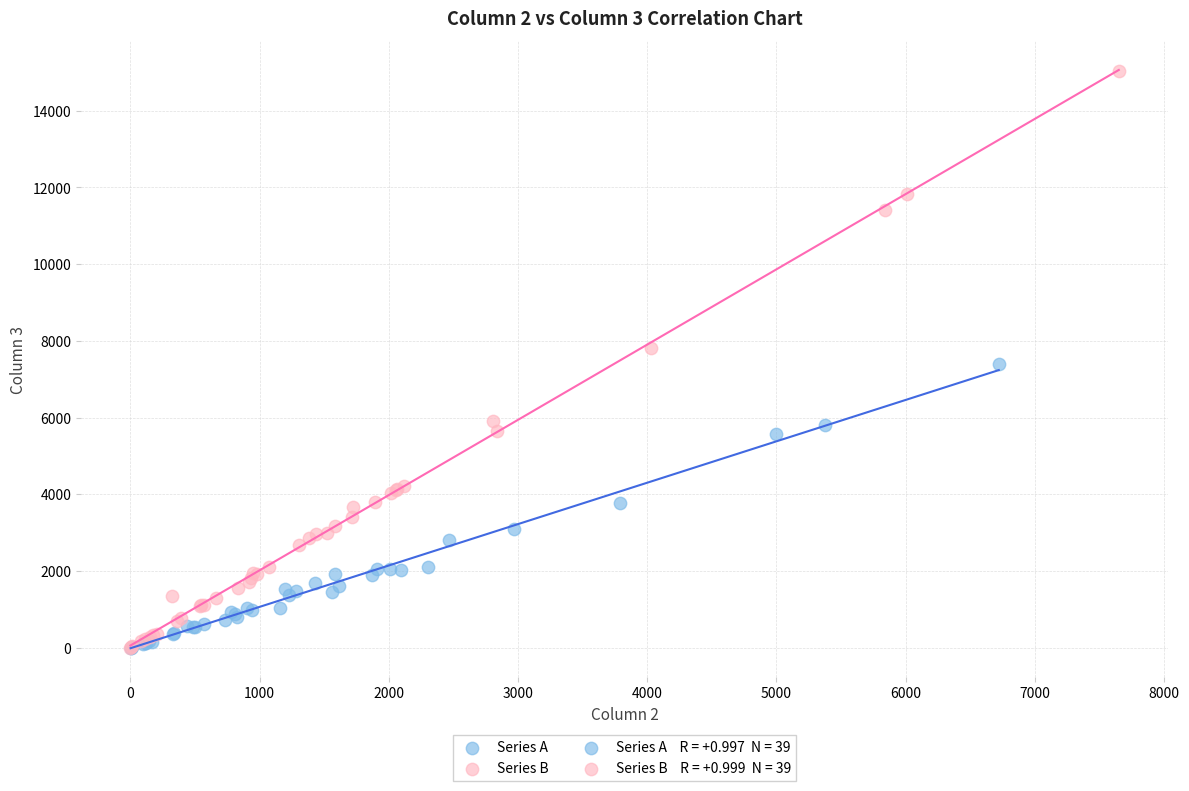

Which series reaches the maximum Y coordinate?

Series B